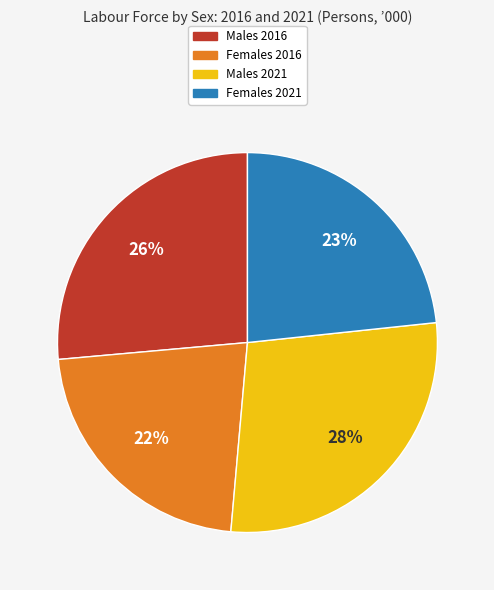

Which category has the smallest portion of the pie?

Females 2016